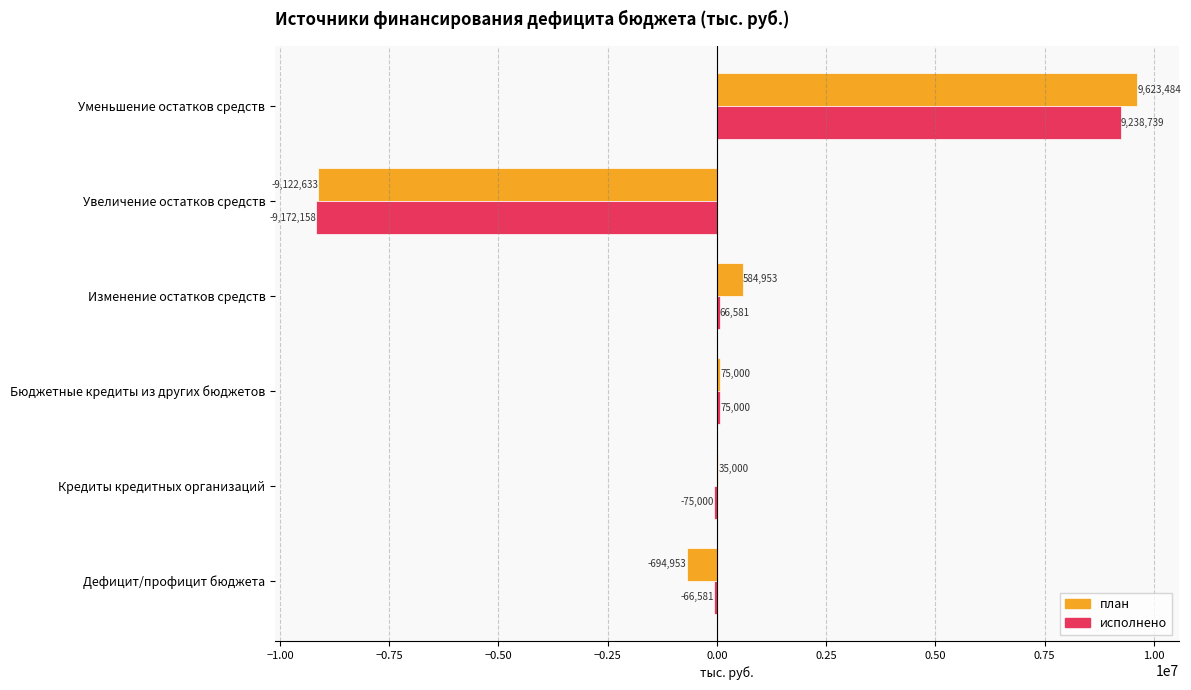

Read the план value at Увеличение остатков средств.

-9122633.0